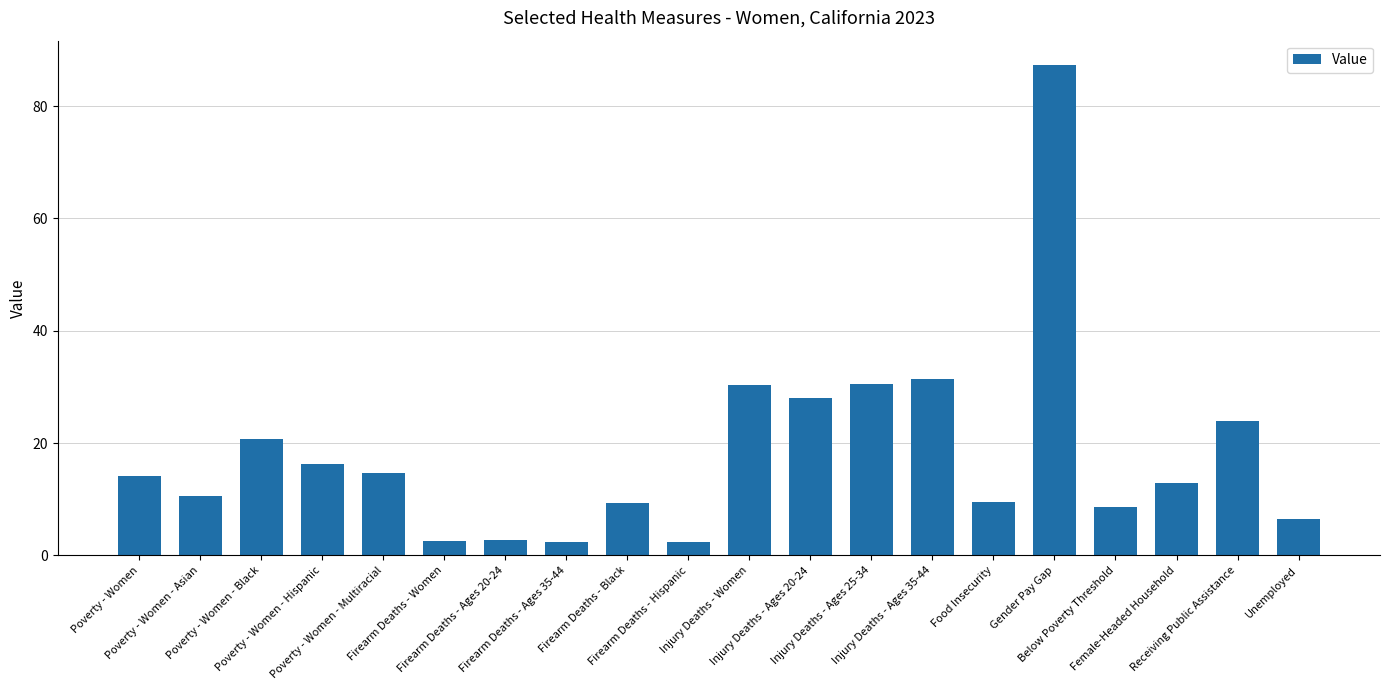

The chart shows a value of 2.8 at Firearm Deaths - Ages 20-24. True or false?

True